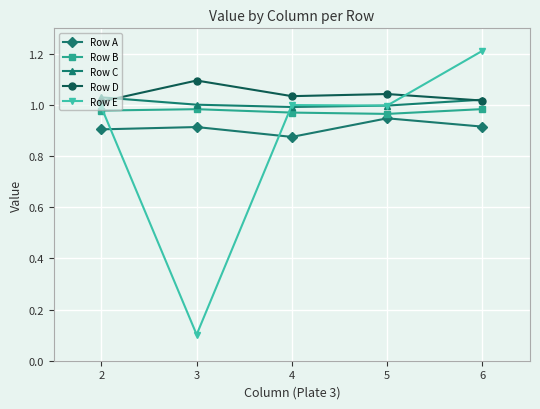

At which label is Row E closest to 0?

3